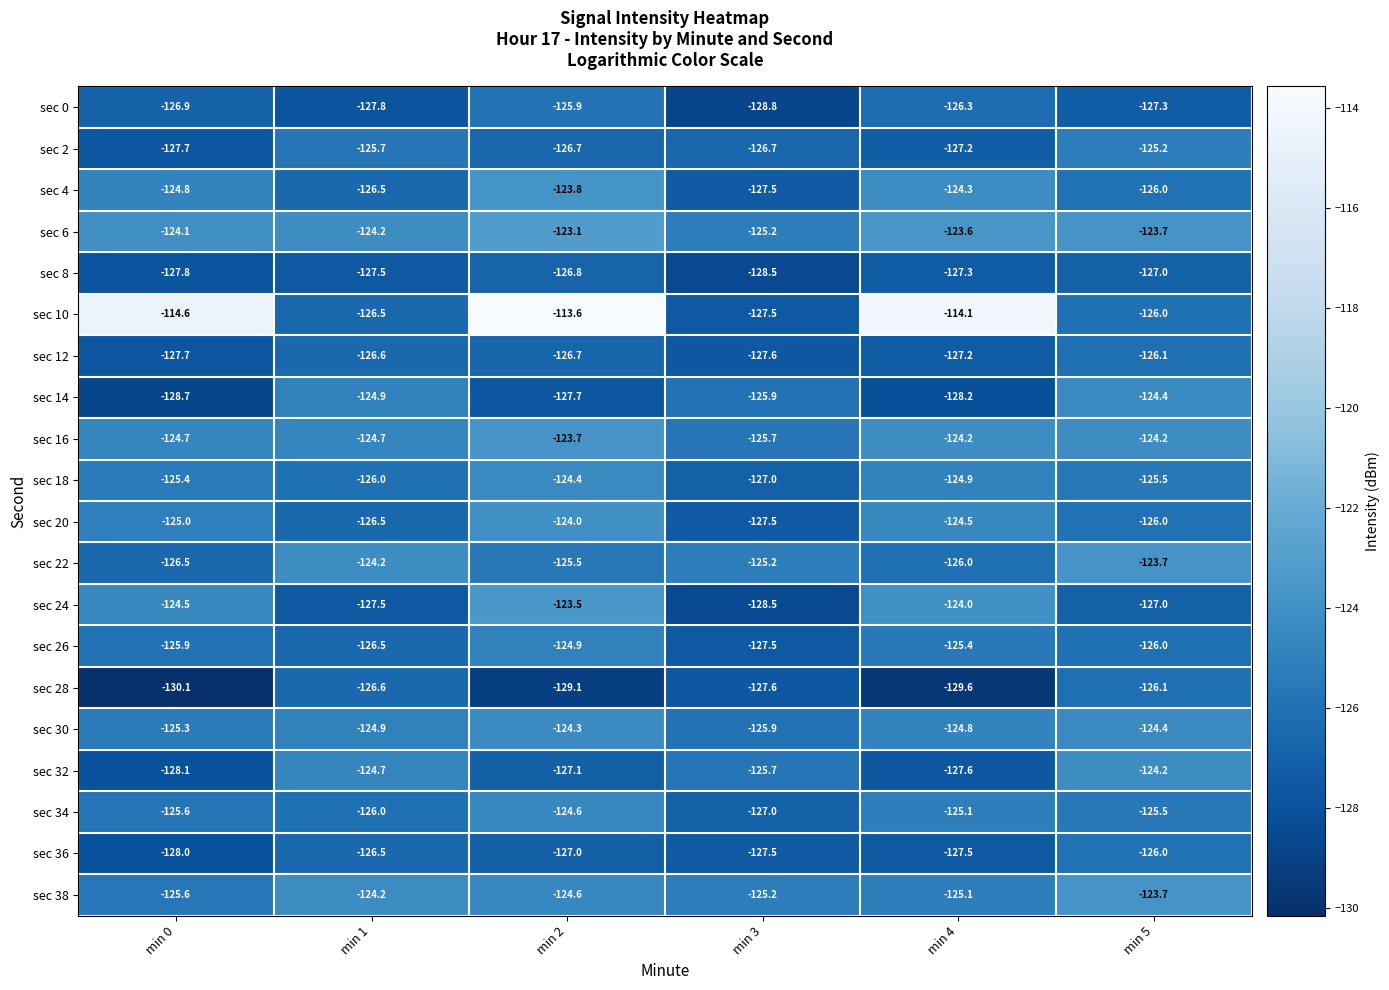

True or false: sec 14 has a value of -185.4 at min 0.

False